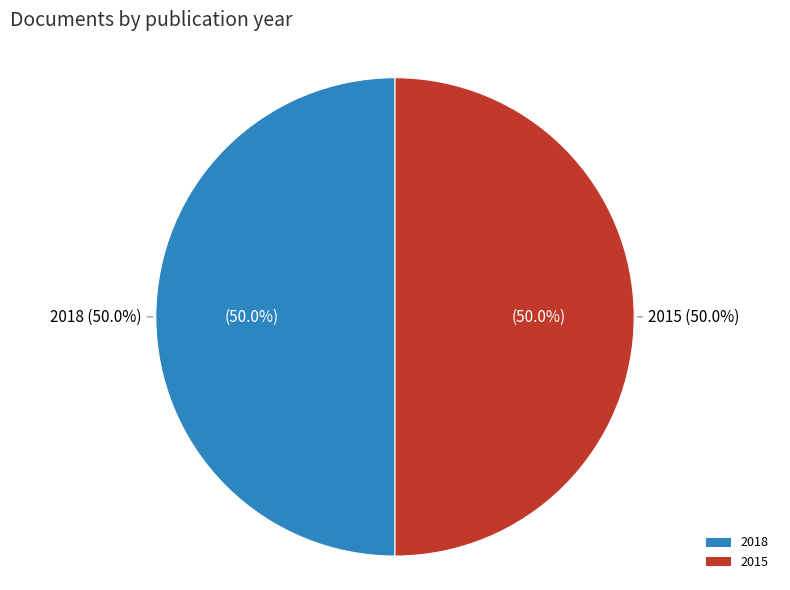

Which slice is the largest?

2018